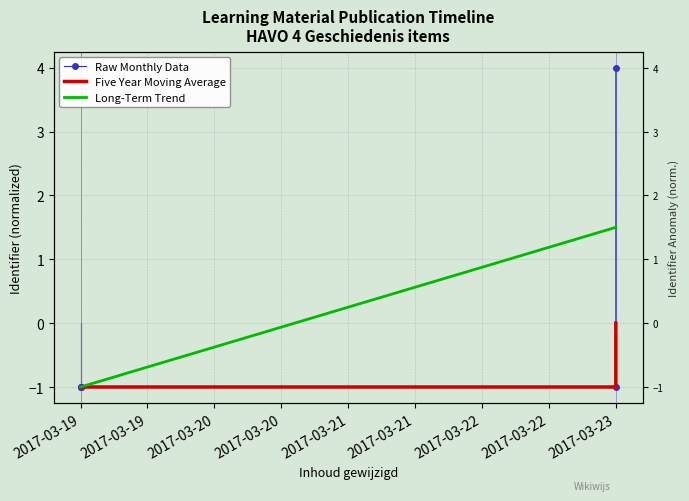

How many Five Year Moving Average values are between 0 and 1?

1